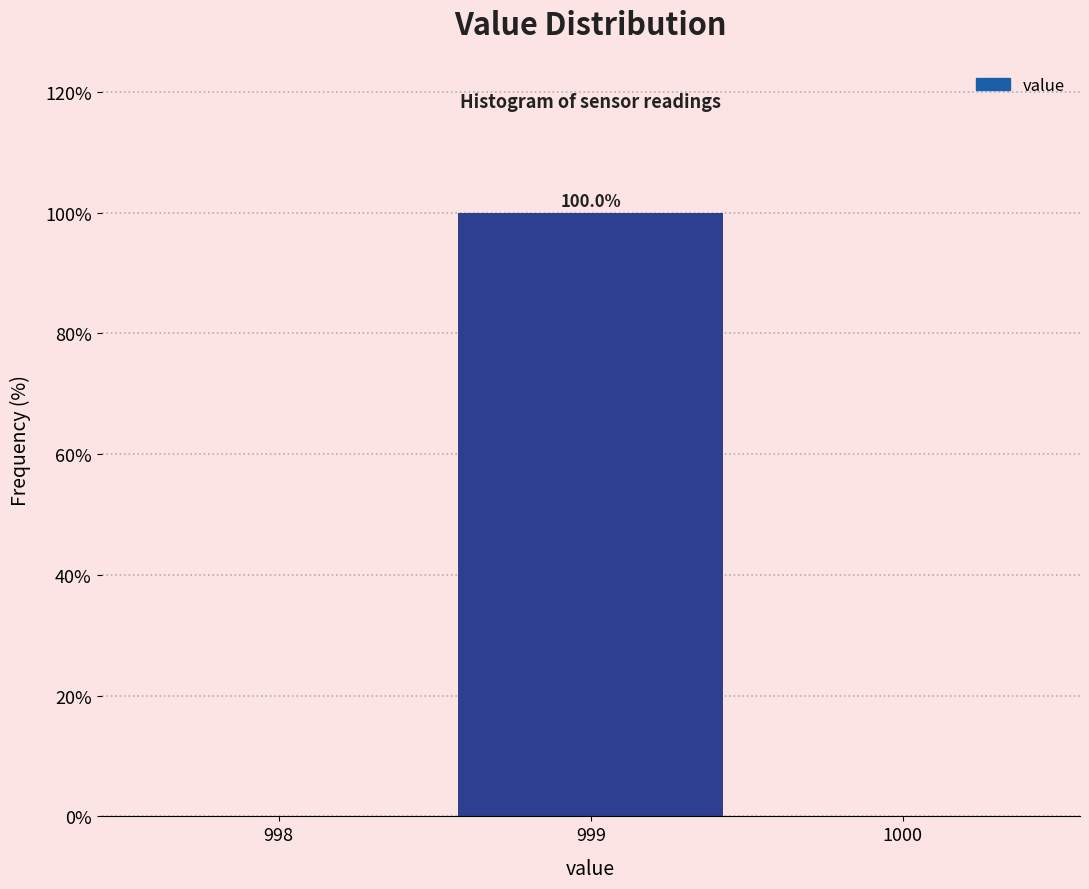

Which range on the x-axis has the tallest bar?

998.5 to 999.5